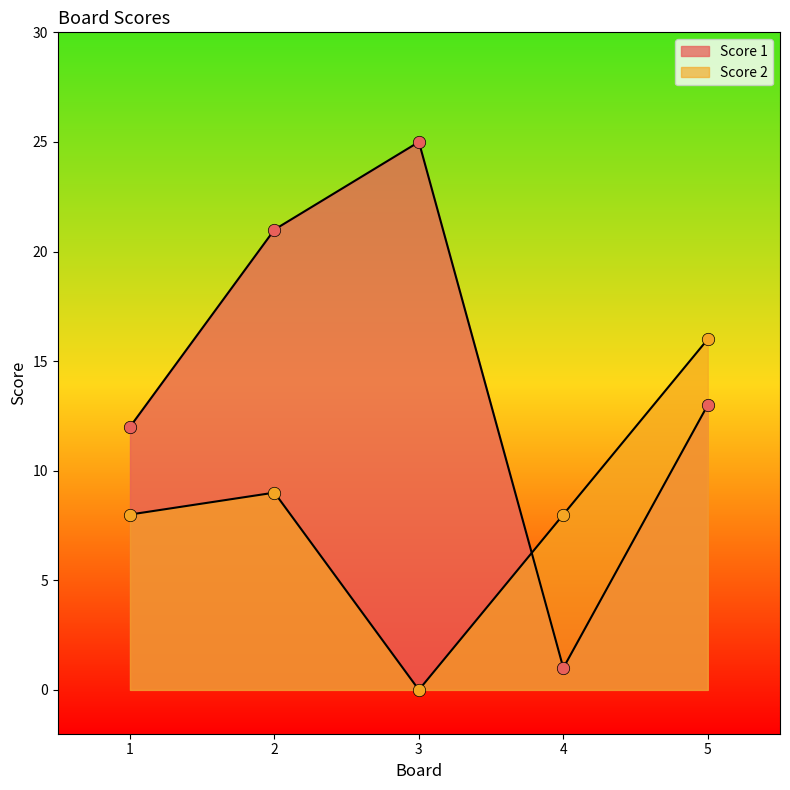

Which series has the largest total across all categories?

Score 1